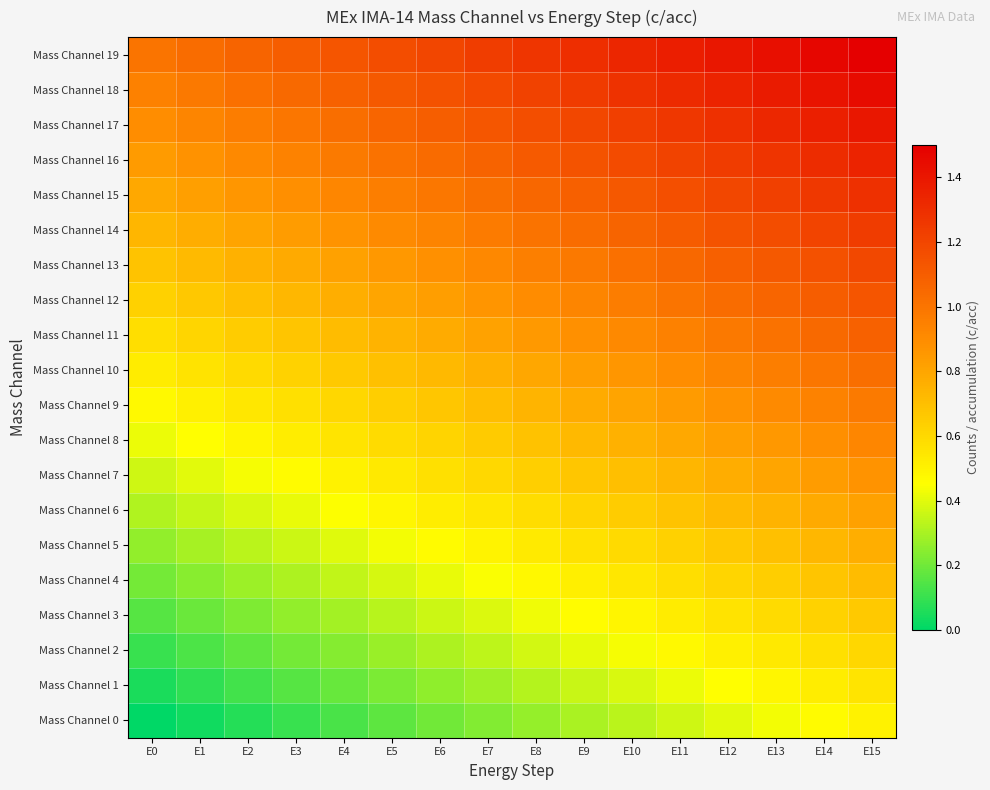

What is the total value across all series at E13?

18.7